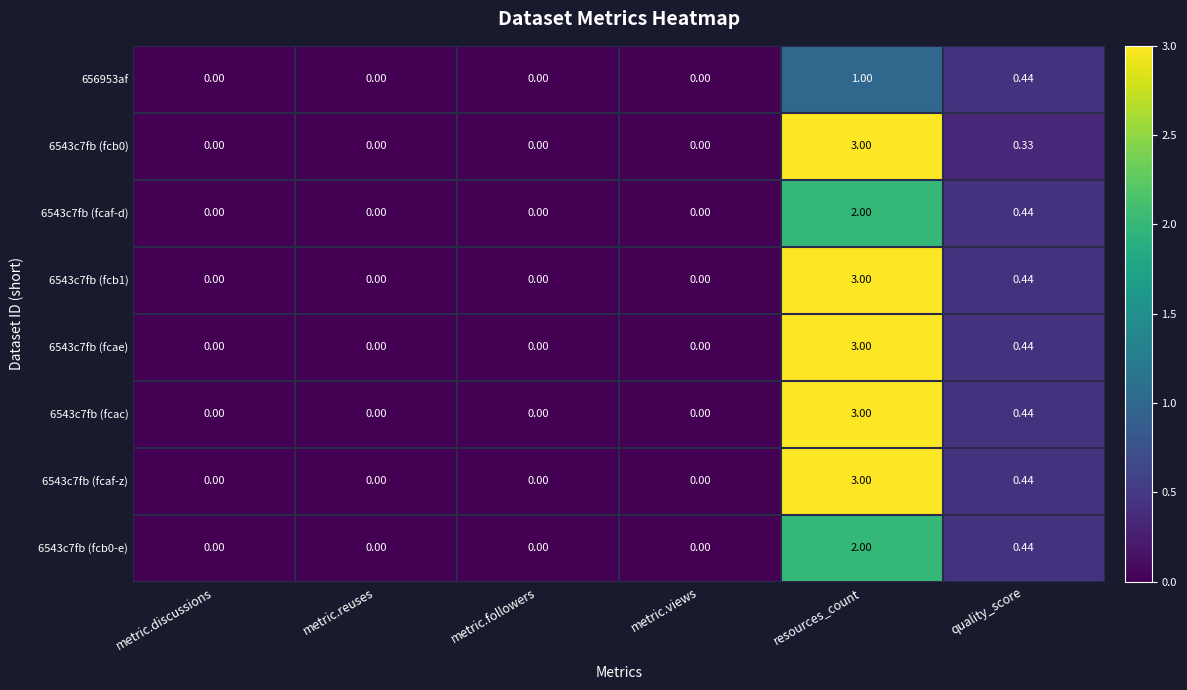

Where is 6543c7fb (fcb1) nearest to the value 1?

quality_score